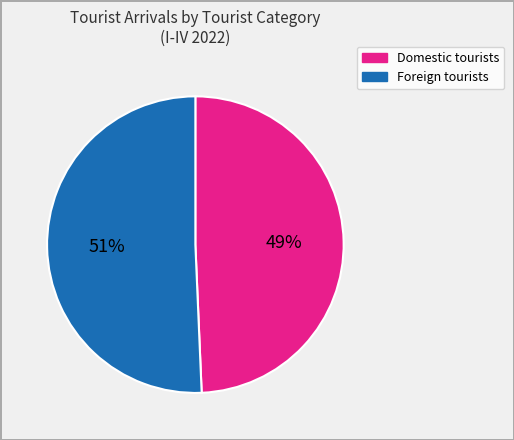

To the nearest percent, what is the average slice percentage?

50%